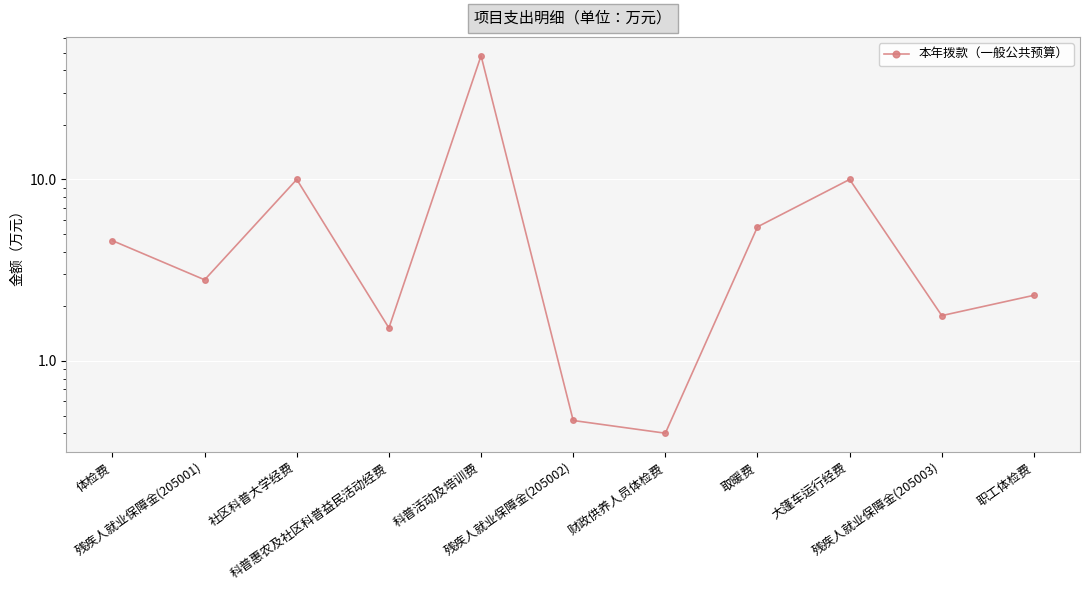

What is the ratio of the value at 残疾人就业保障金(205002) to the value at 职工体检费?

0.2